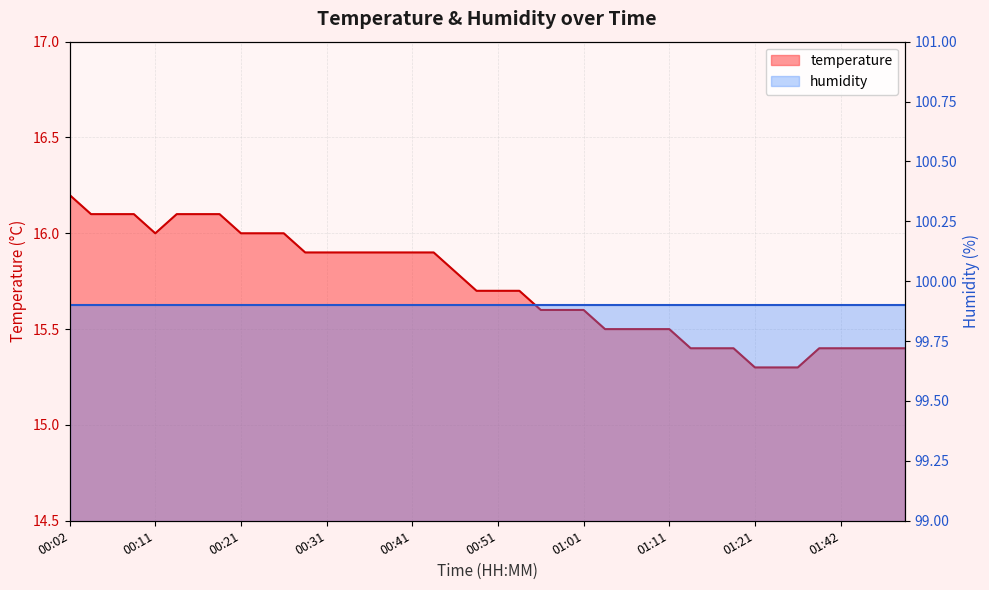

What is the sum of the values at 00:21 and 00:31?

31.9